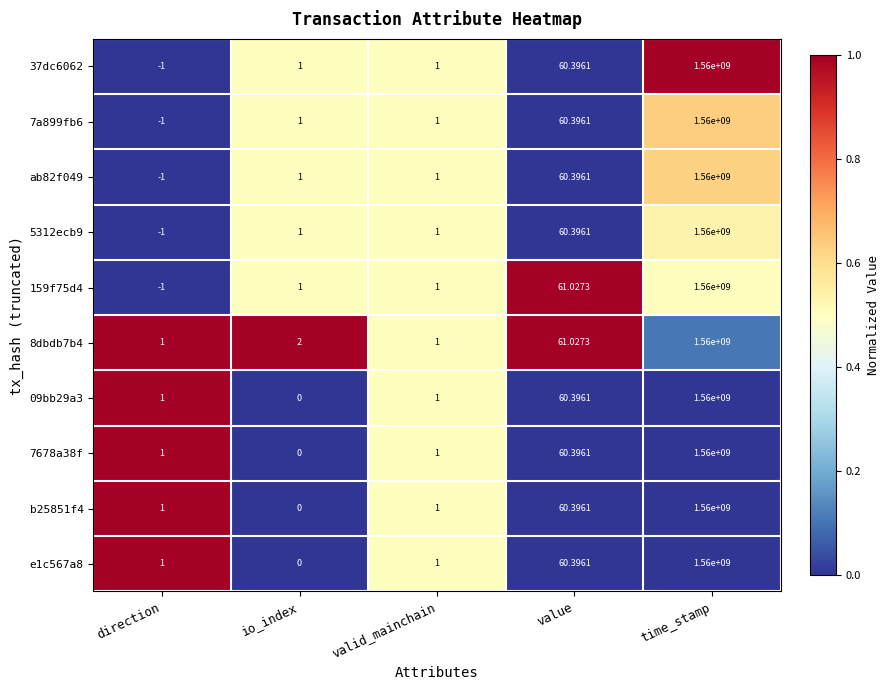

At which label is ab82f049 closest to 779999999?

value